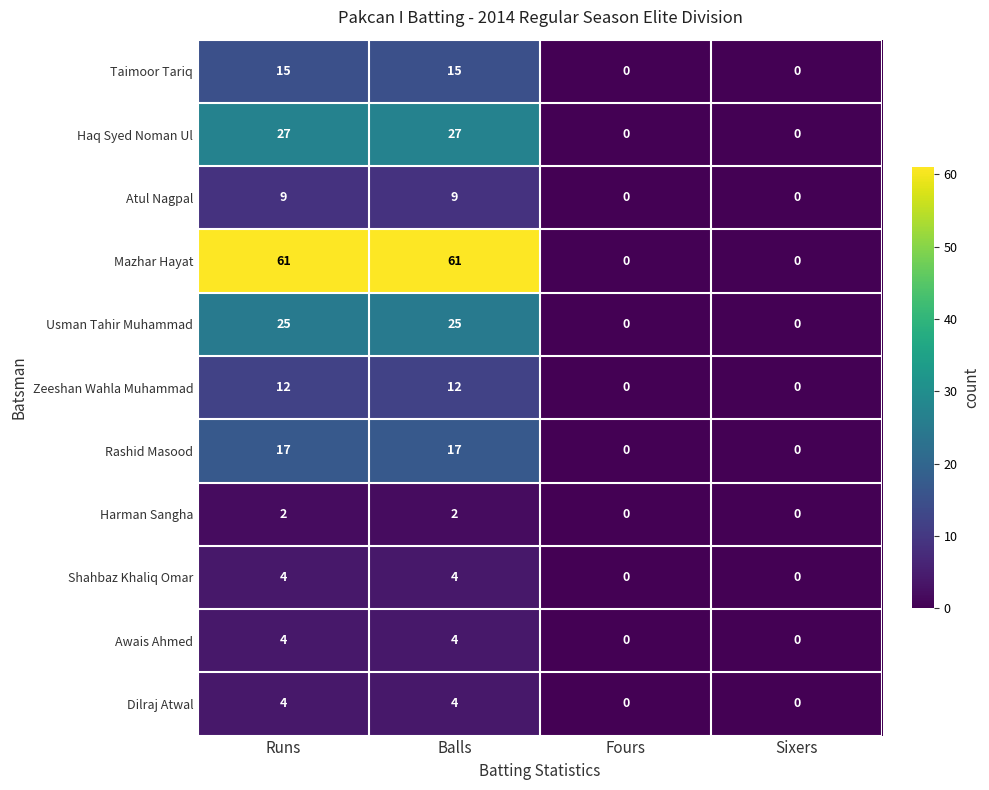

What is the highest value of the Awais Ahmed series?

4